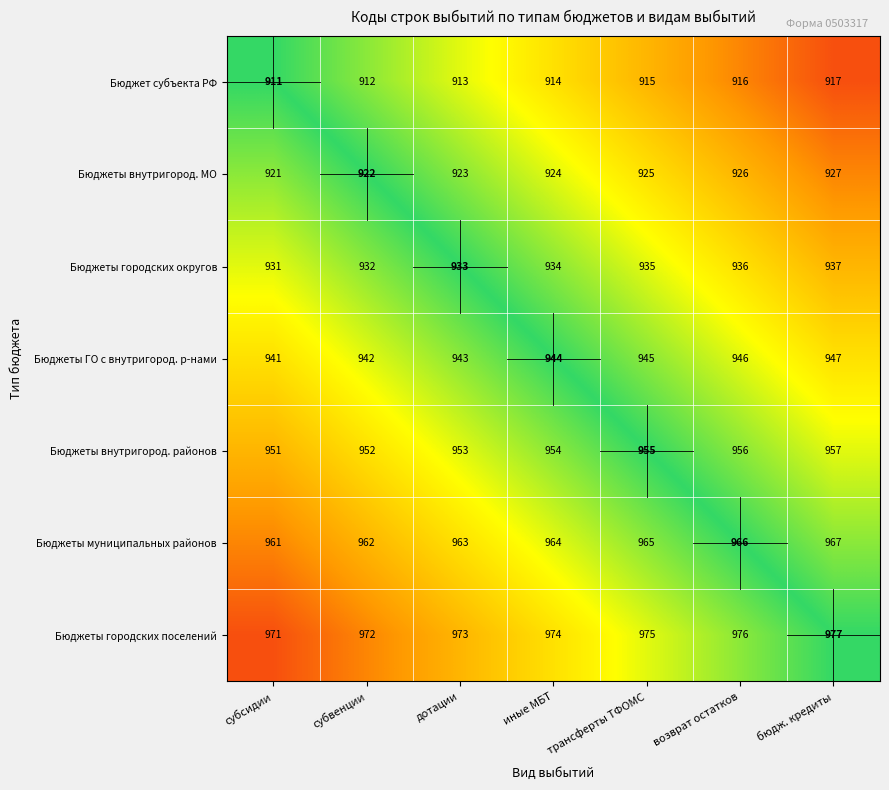

How many data points in Бюджеты муниципальных районов are less than 964?

3